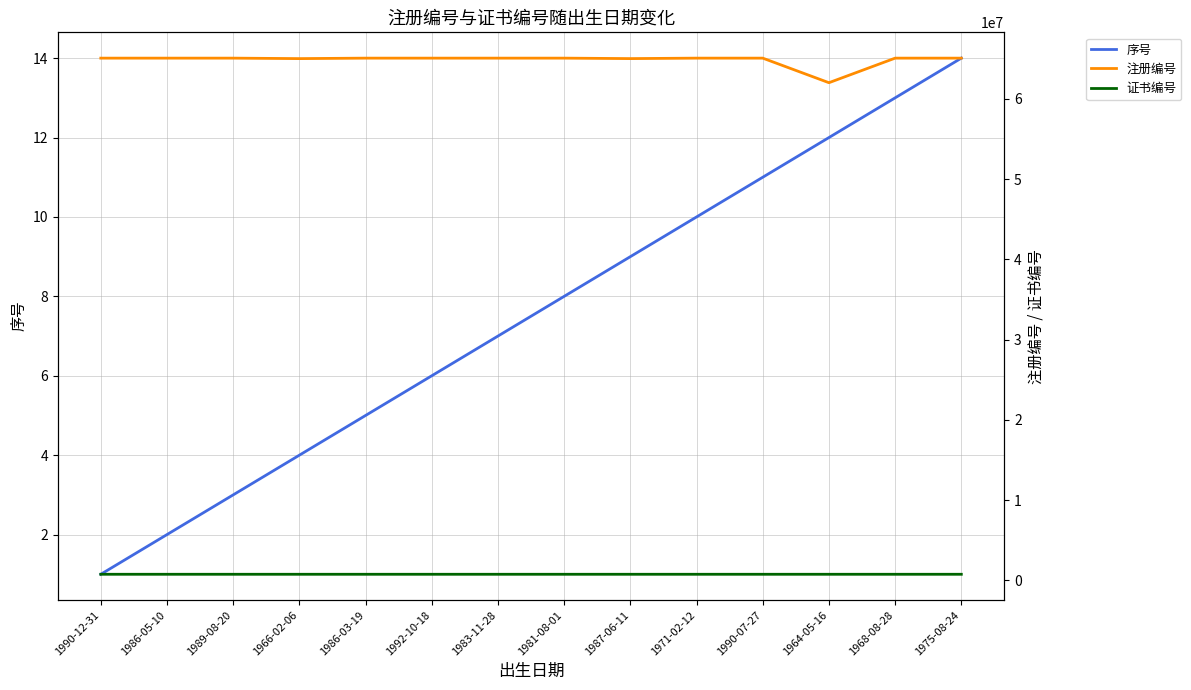

Which category has the lowest value across all series?

1990-12-31